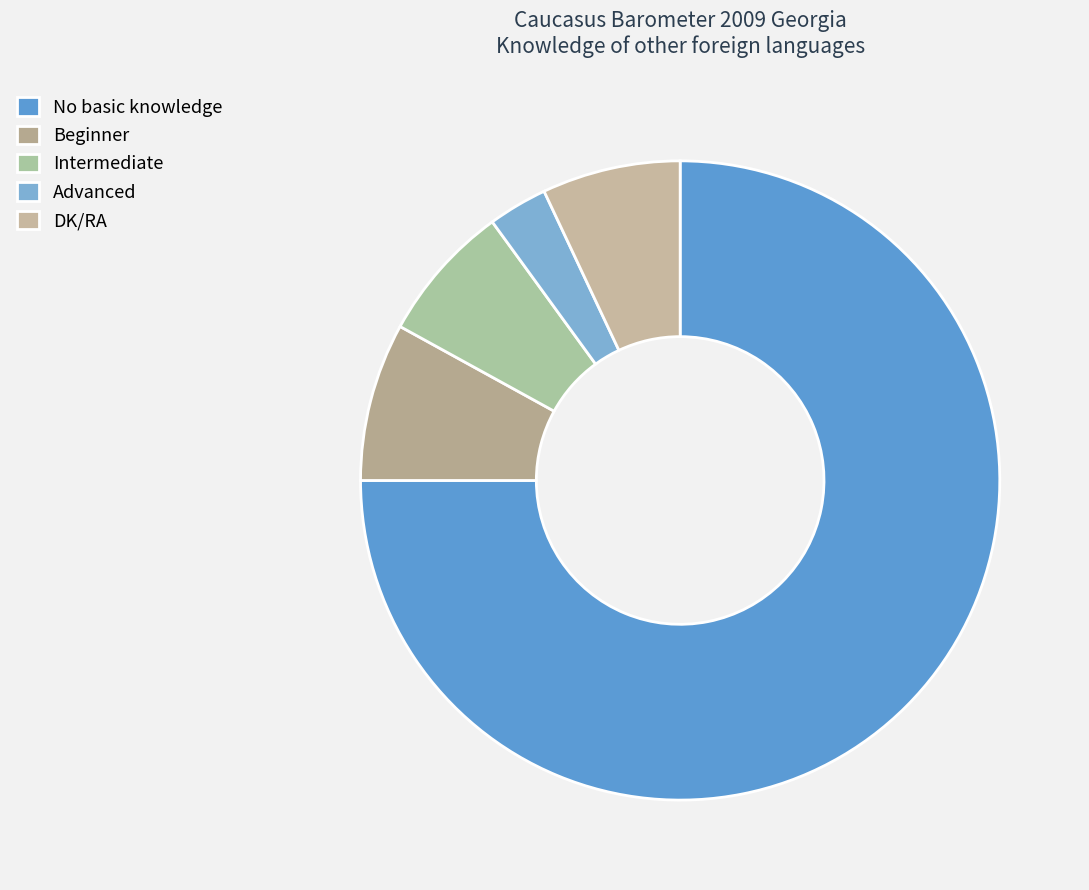

What is the smallest slice in the pie chart?

Advanced